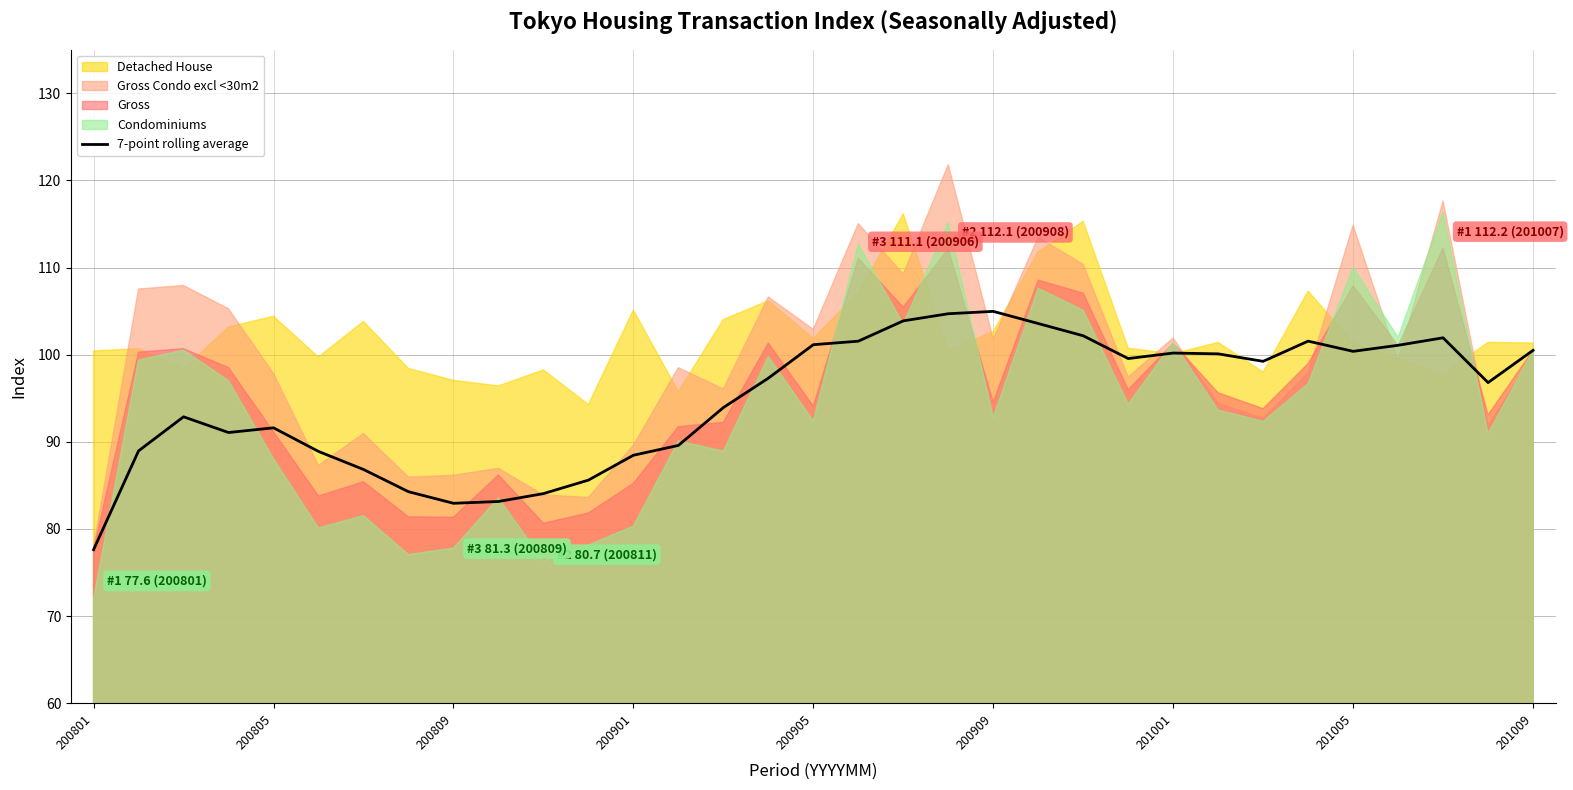

True or false: 7-point rolling average has a value of 105.0 at 200909.

True